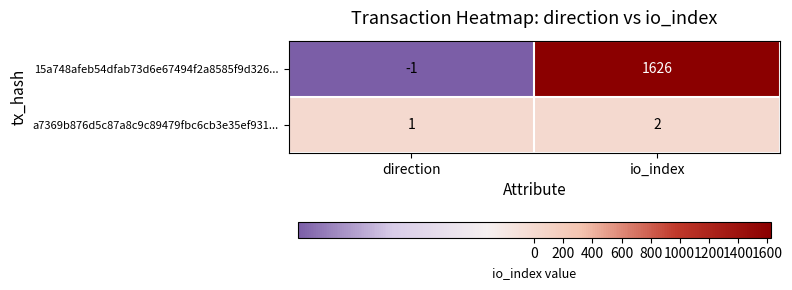

List the series in order of their peak value, highest first.

15a748afeb54dfab73d6e67494f2a8585f9d326..., a7369b876d5c87a8c9c89479fbc6cb3e35ef931...